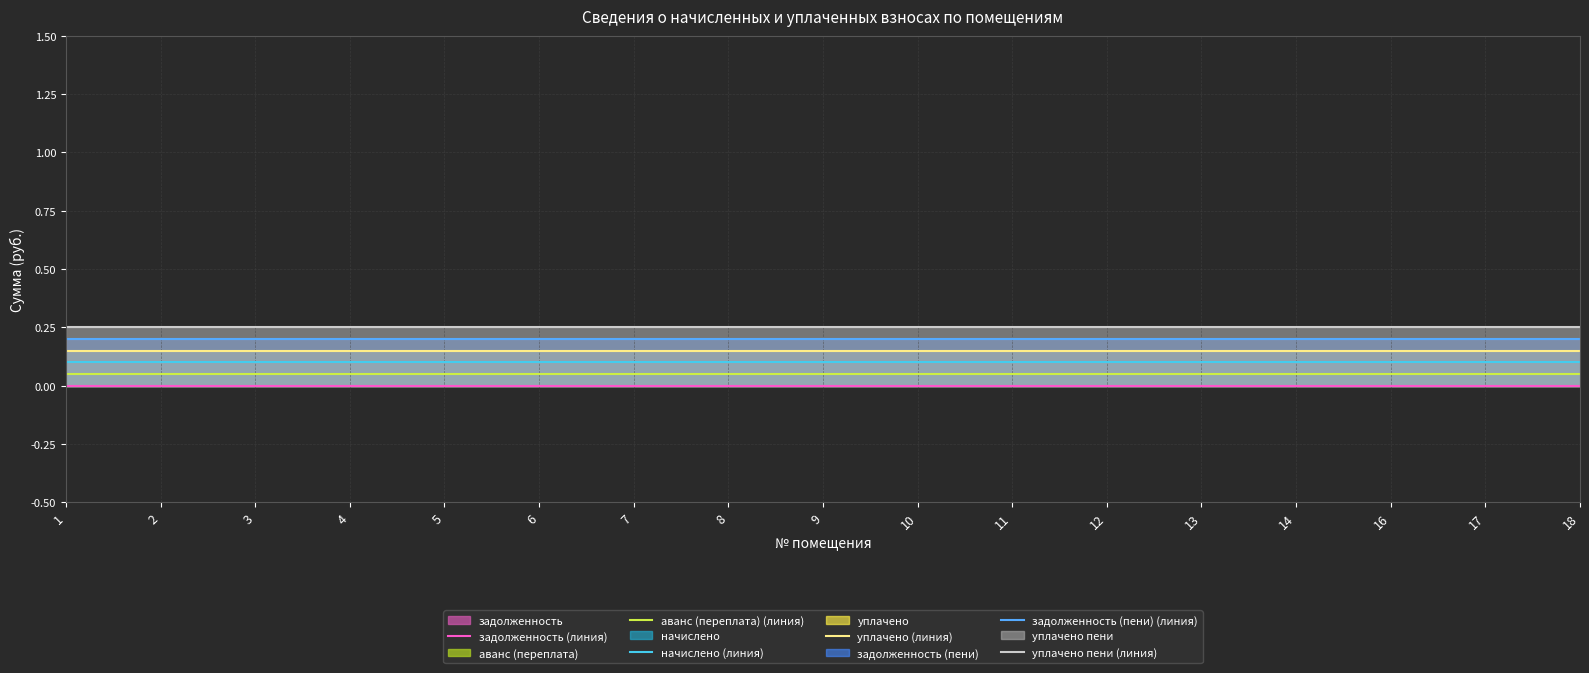

Reading left to right, transcribe all the data shown in this chart.

задолженность (линия): 1=0.0	2=0.0	3=0.0	4=0.0	5=0.0	6=0.0	7=0.0	8=0.0	9=0.0	10=0.0	11=0.0	12=0.0	13=0.0	14=0.0	16=0.0	17=0.0	18=0.0
аванс (переплата) (линия): 1=0.1	2=0.1	3=0.1	4=0.1	5=0.1	6=0.1	7=0.1	8=0.1	9=0.1	10=0.1	11=0.1	12=0.1	13=0.1	14=0.1	16=0.1	17=0.1	18=0.1
начислено (линия): 1=0.1	2=0.1	3=0.1	4=0.1	5=0.1	6=0.1	7=0.1	8=0.1	9=0.1	10=0.1	11=0.1	12=0.1	13=0.1	14=0.1	16=0.1	17=0.1	18=0.1
уплачено (линия): 1=0.2	2=0.2	3=0.2	4=0.2	5=0.2	6=0.2	7=0.2	8=0.2	9=0.2	10=0.2	11=0.2	12=0.2	13=0.2	14=0.2	16=0.2	17=0.2	18=0.2
задолженность (пени) (линия): 1=0.2	2=0.2	3=0.2	4=0.2	5=0.2	6=0.2	7=0.2	8=0.2	9=0.2	10=0.2	11=0.2	12=0.2	13=0.2	14=0.2	16=0.2	17=0.2	18=0.2
уплачено пени (линия): 1=0.2	2=0.2	3=0.2	4=0.2	5=0.2	6=0.2	7=0.2	8=0.2	9=0.2	10=0.2	11=0.2	12=0.2	13=0.2	14=0.2	16=0.2	17=0.2	18=0.2